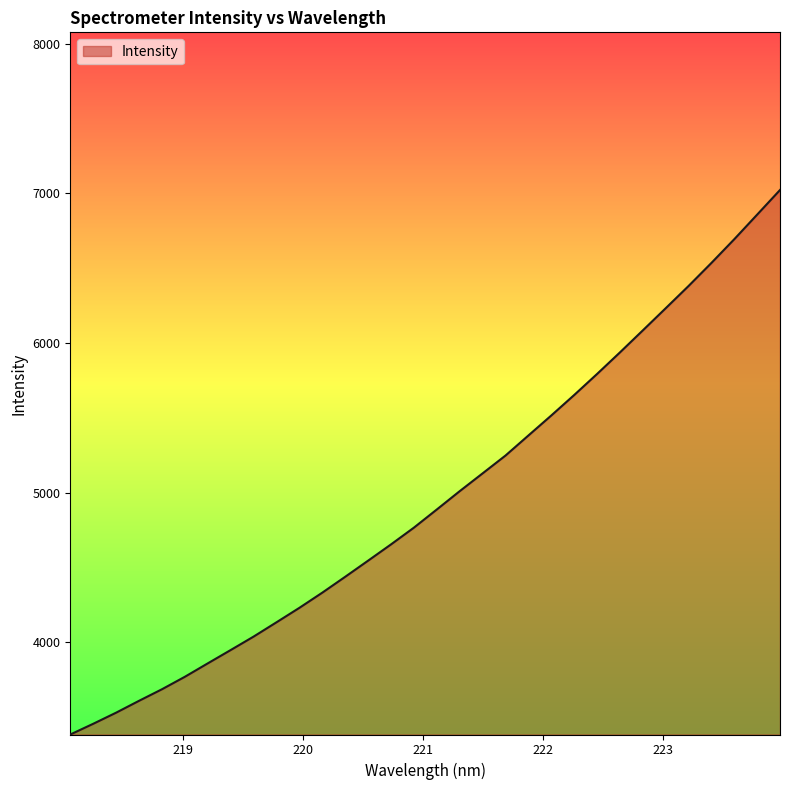

What is the difference between the maximum and minimum values?

3637.6